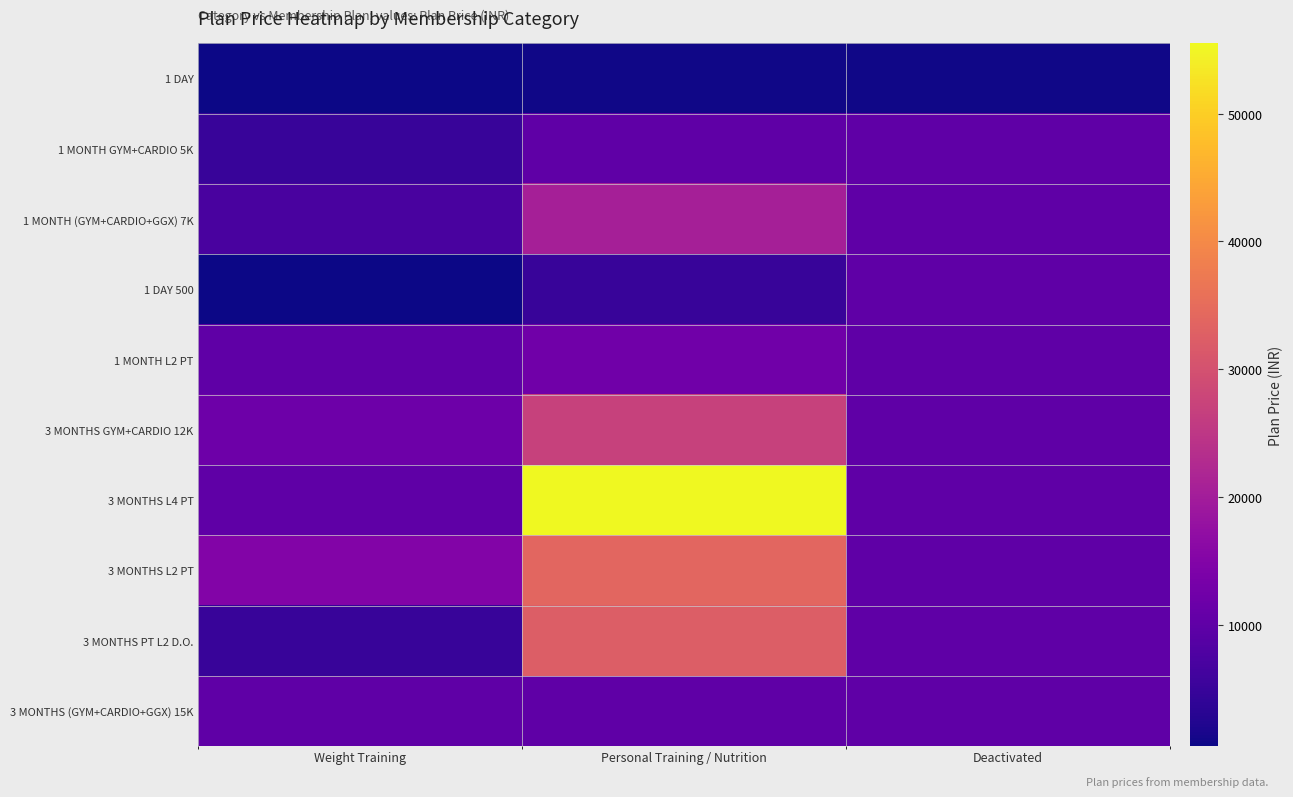

Rank the series at Weight Training from highest to lowest value.

3 MONTHS L2 PT, 3 MONTHS GYM+CARDIO 12K, 1 MONTH L2 PT, 3 MONTHS L4 PT, 3 MONTHS (GYM+CARDIO+GGX) 15K, 1 MONTH (GYM+CARDIO+GGX) 7K, 1 MONTH GYM+CARDIO 5K, 3 MONTHS PT L2 D.O., 1 DAY, 1 DAY 500